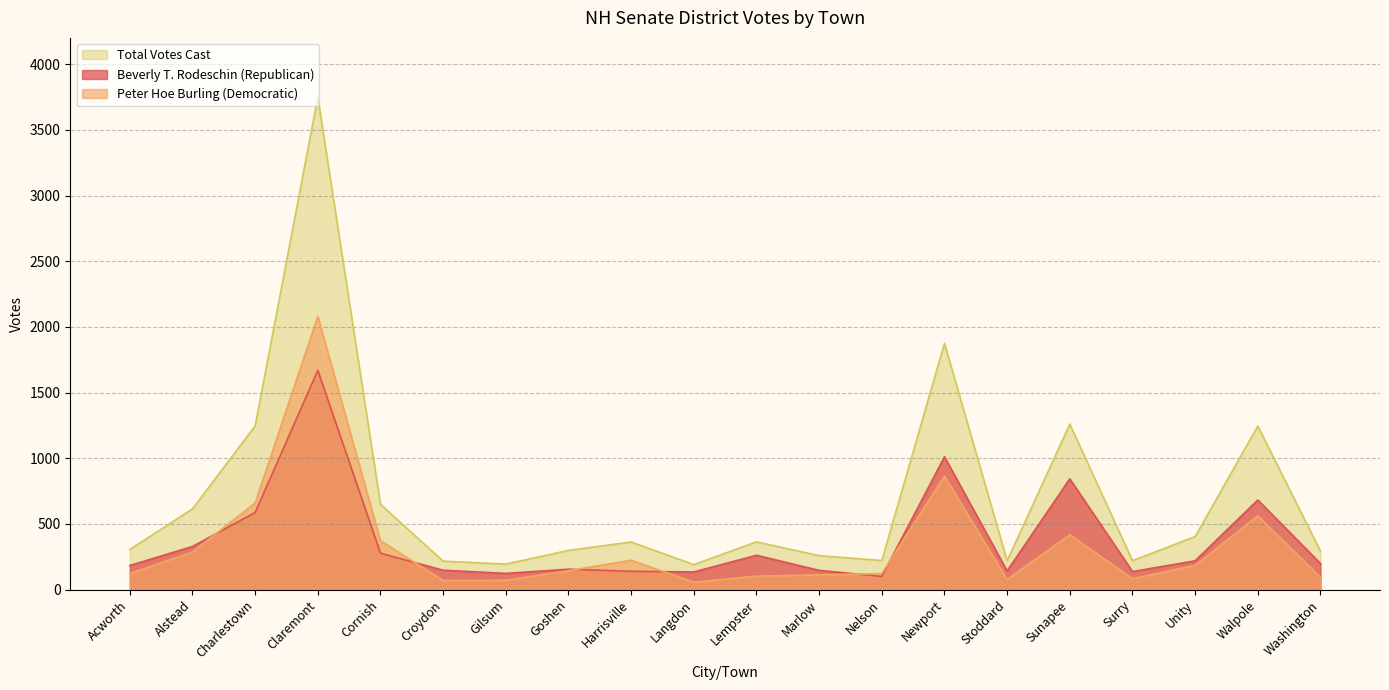

What is the difference between the second highest and second lowest values in the Total Votes Cast series?

1681